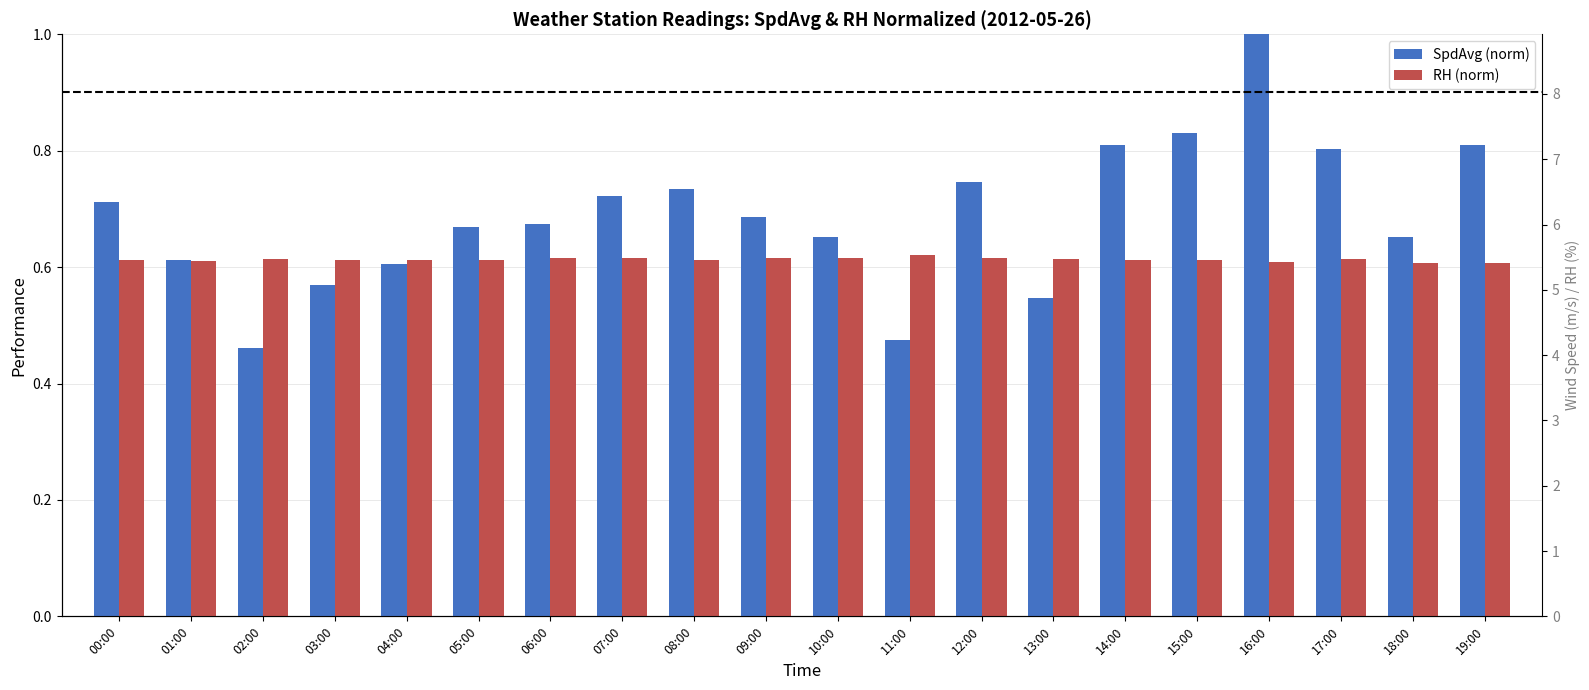

How many bars are there in each group?

2